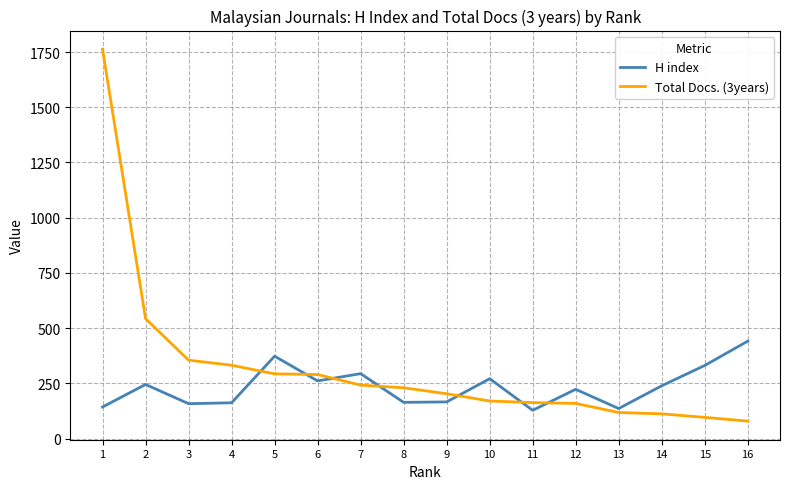

Rank the series by their maximum value, from highest to lowest.

Total Docs. (3years), H index